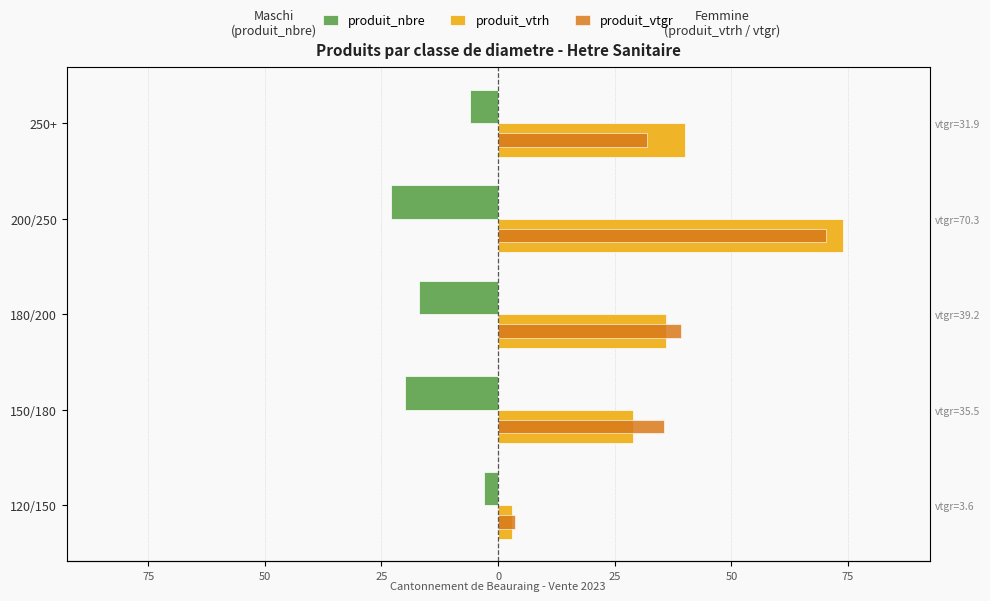

What is the difference between the maximum and minimum values in the produit_nbre series?

20.0